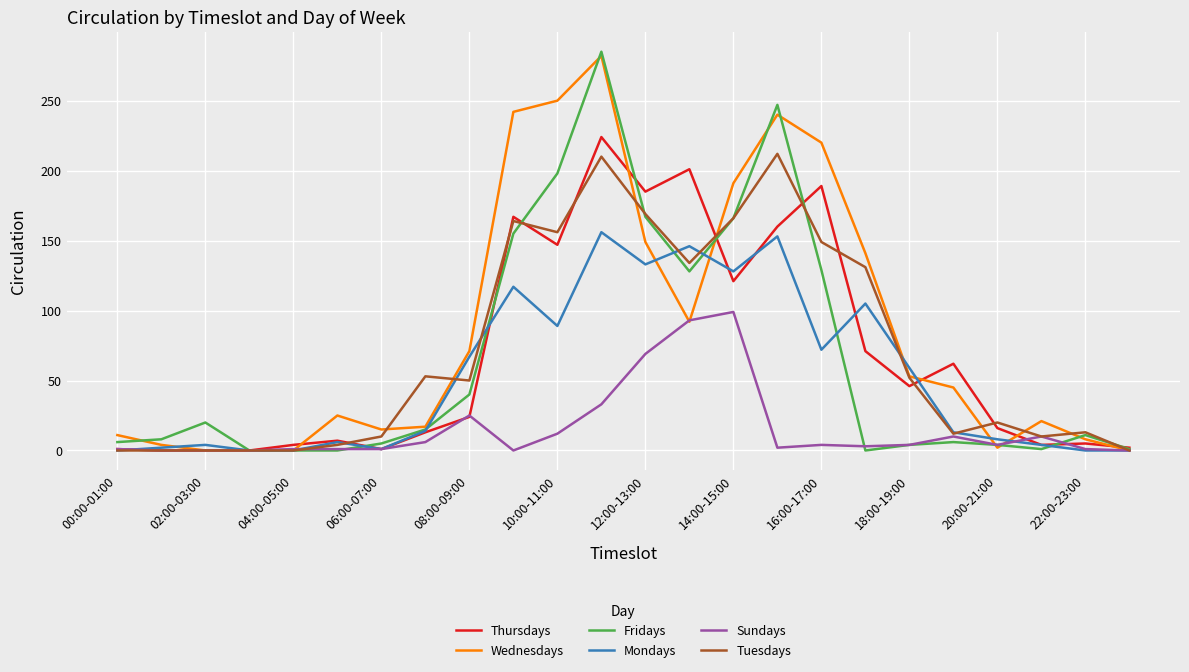

What is the highest value of the Sundays series?

99